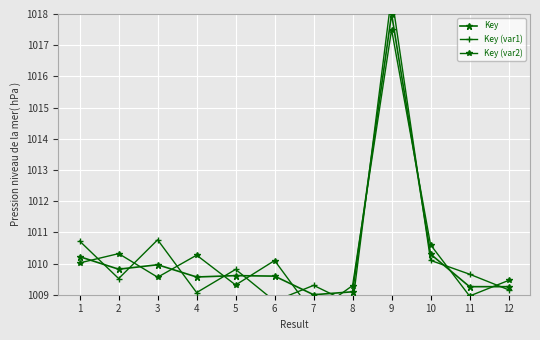

What is the value of the Key (var1) point at the 5th from the left?

1009.8